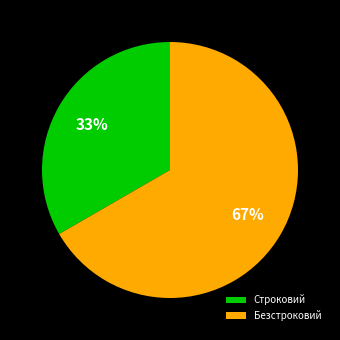

How many segments does this pie chart have?

2